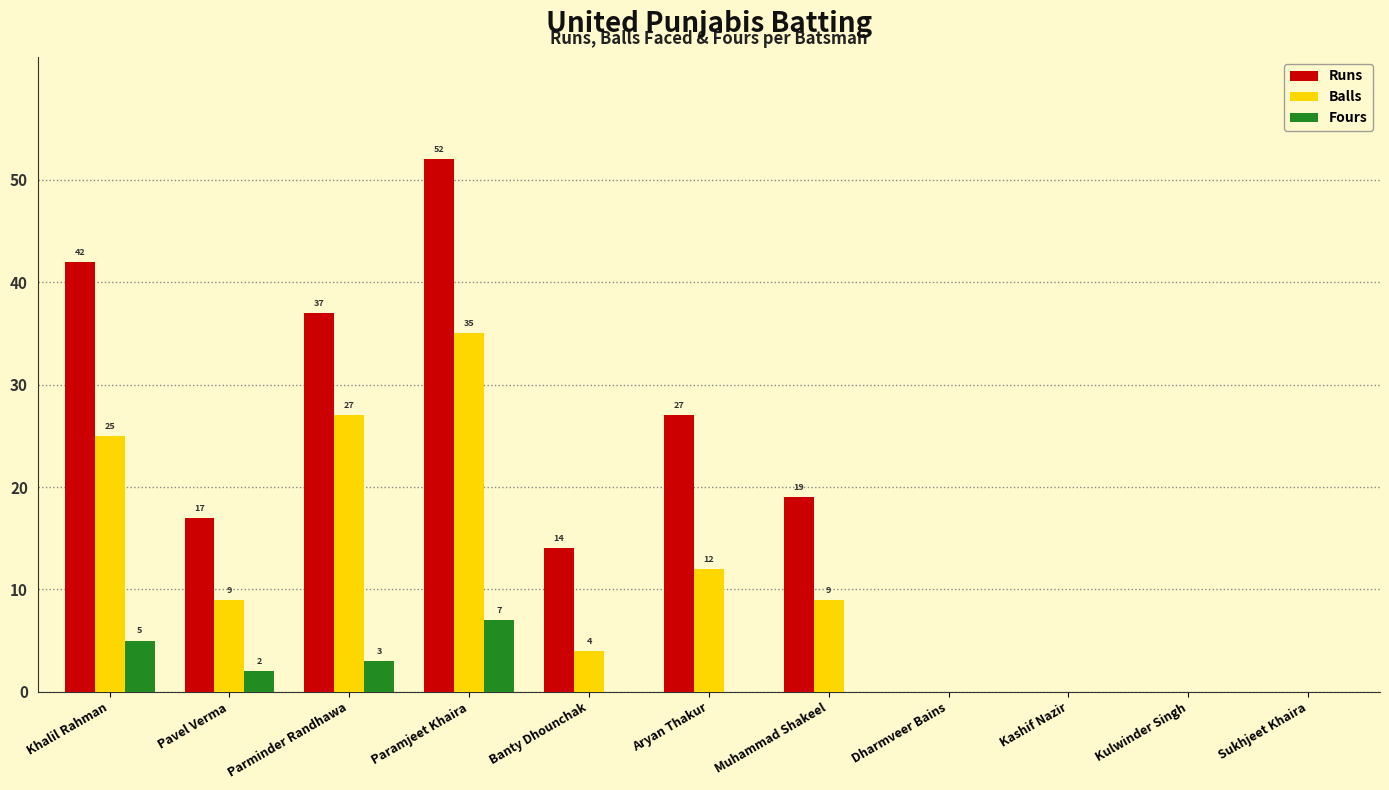

How many groups of bars are there?

11